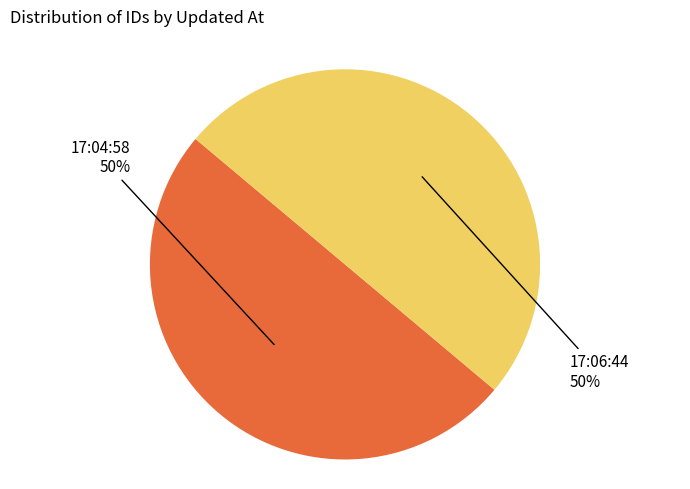

To the nearest percent, what is the average slice percentage?

50%